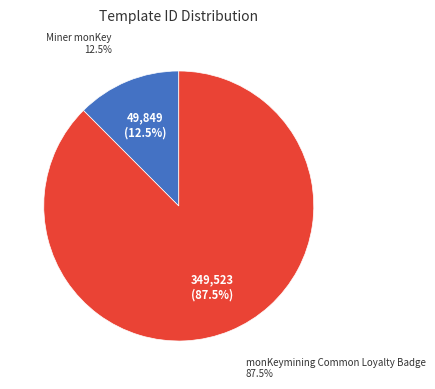

Rank the categories by value from highest to lowest.

monKeymining Common Loyalty Badge, Miner monKey